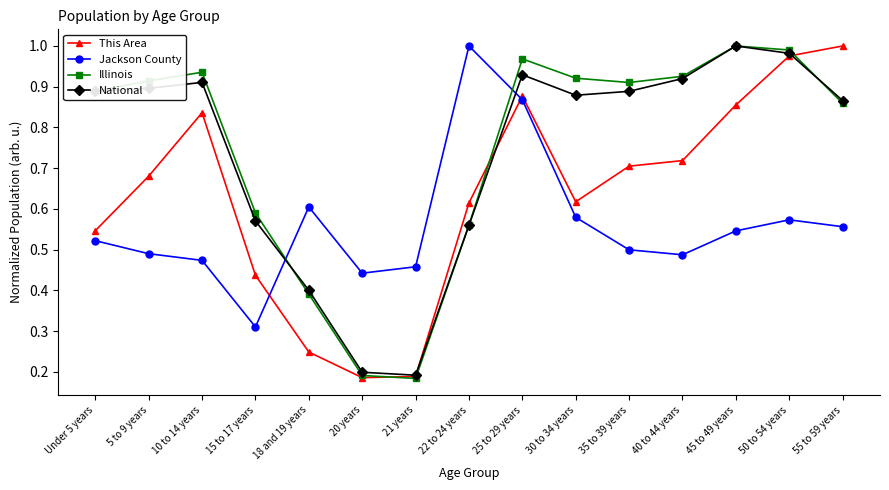

What is the label of the 5th point from the left?

18 and 19 years